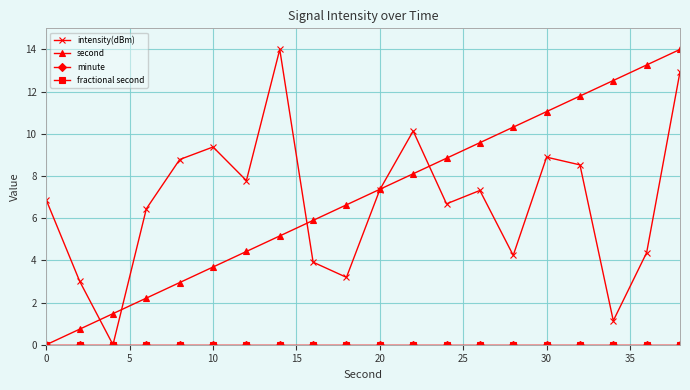

Does the chart have visible grid lines?

Yes